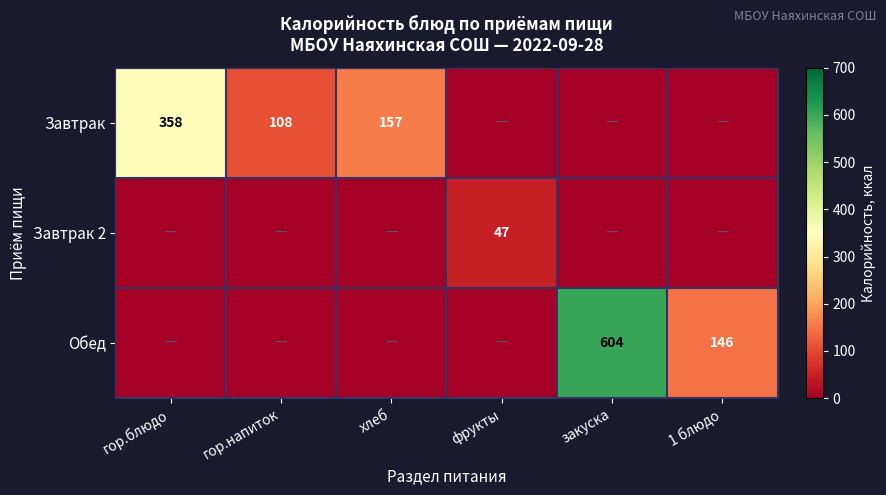

The Завтрак 2 series shows 62 at фрукты. True or false?

False